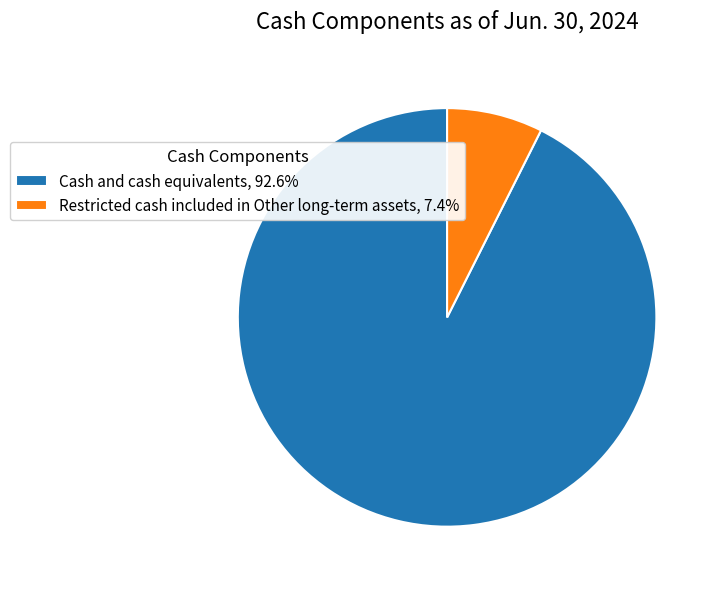

Which slice is the largest?

Cash and cash equivalents